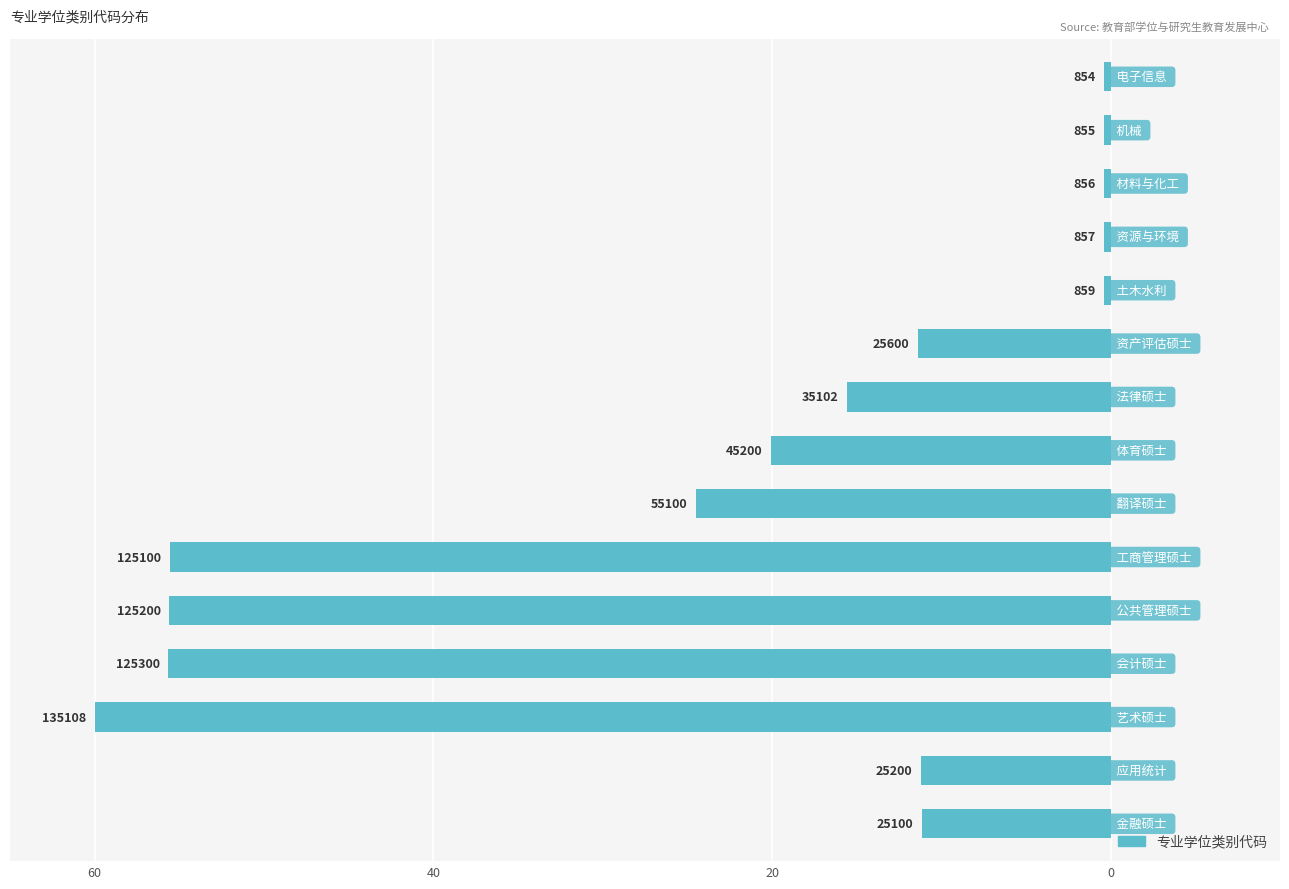

Does the chart contain any negative values?

Yes